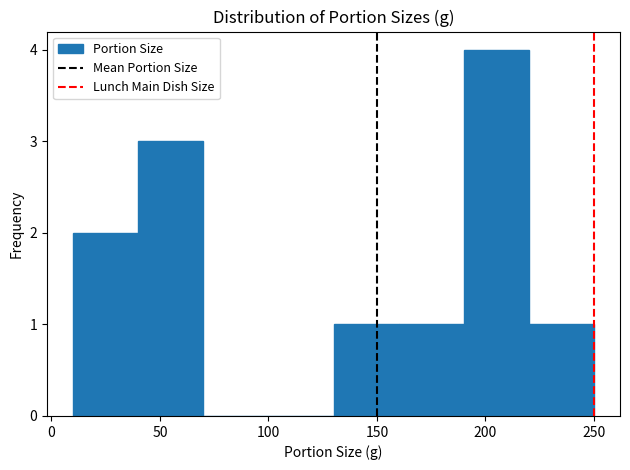

Which range on the x-axis has the tallest bar?

190 to 220